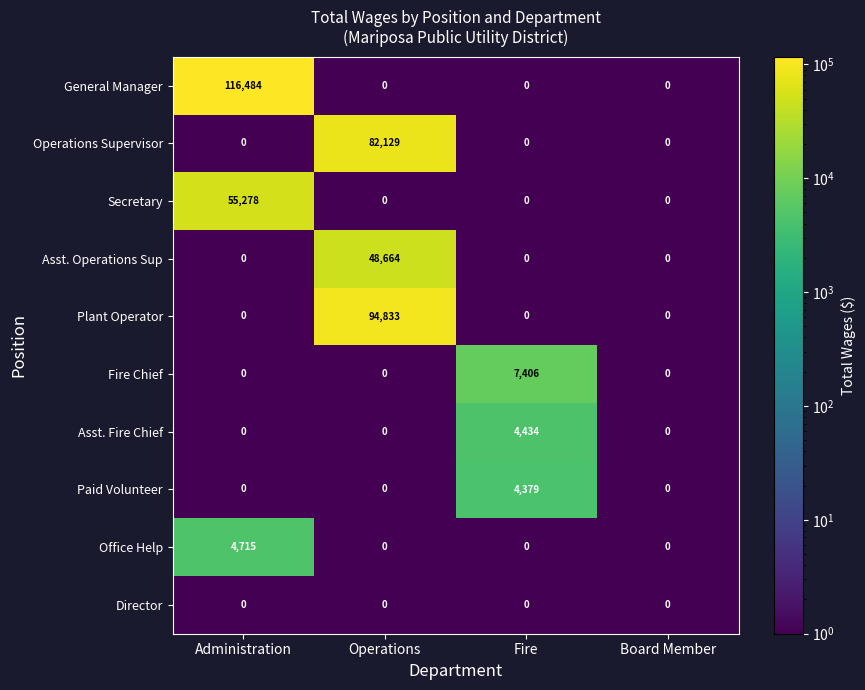

List the series in order of their peak value, lowest first.

Director, Paid Volunteer, Asst. Fire Chief, Office Help, Fire Chief, Asst. Operations Sup, Secretary, Operations Supervisor, Plant Operator, General Manager